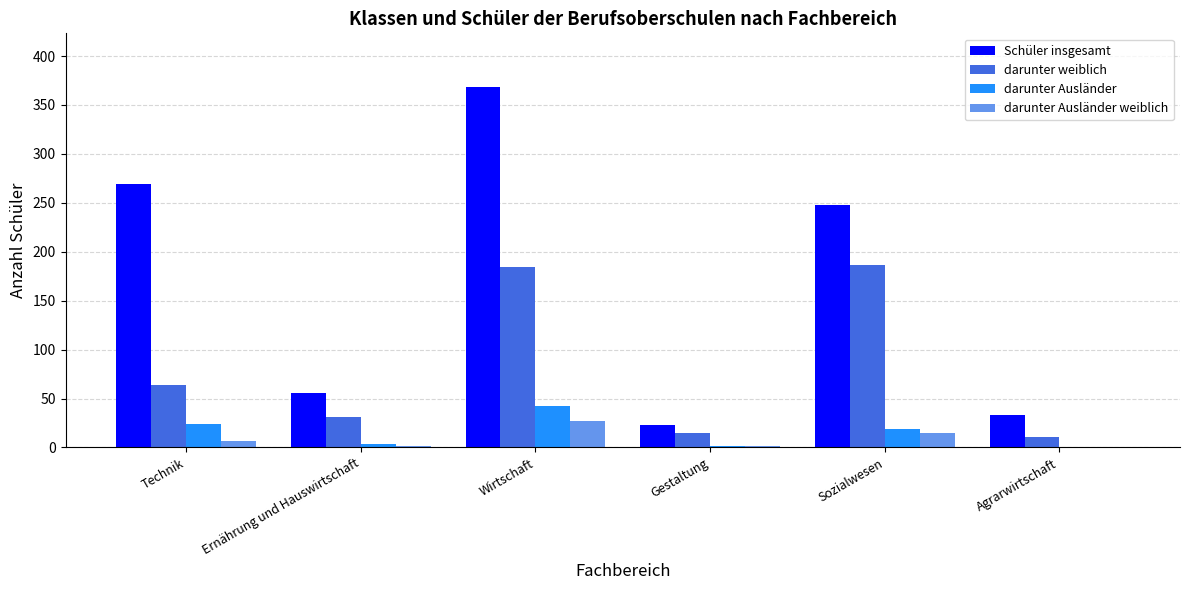

What are all the series names shown in the legend?

Schüler insgesamt, darunter weiblich, darunter Ausländer, darunter Ausländer weiblich